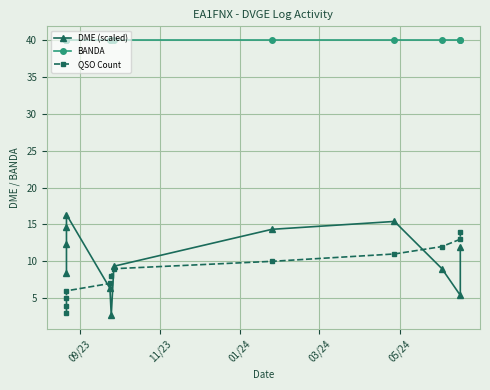

What value does the BANDA series have at 03/24?

40.0